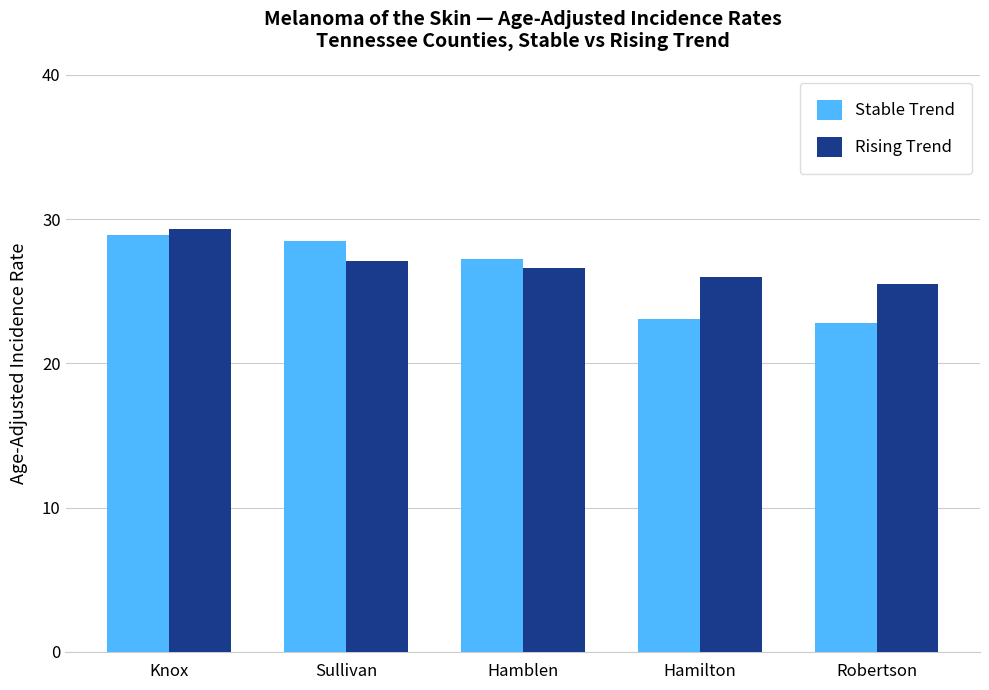

What is the maximum value for Rising Trend?

29.3